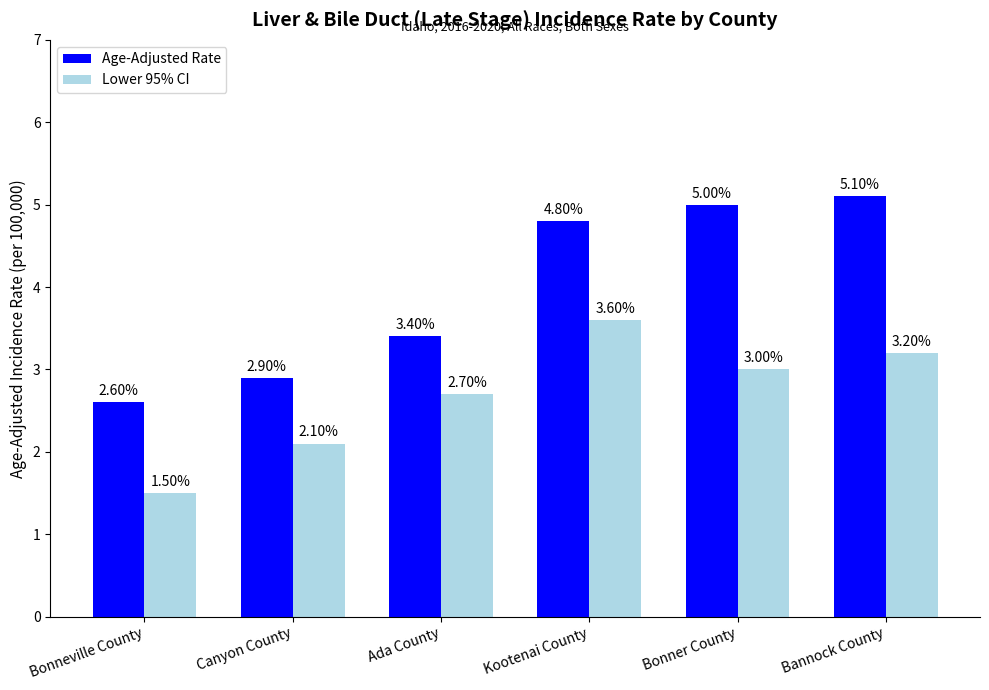

What is the label of the 3rd bar from the left?

Ada County